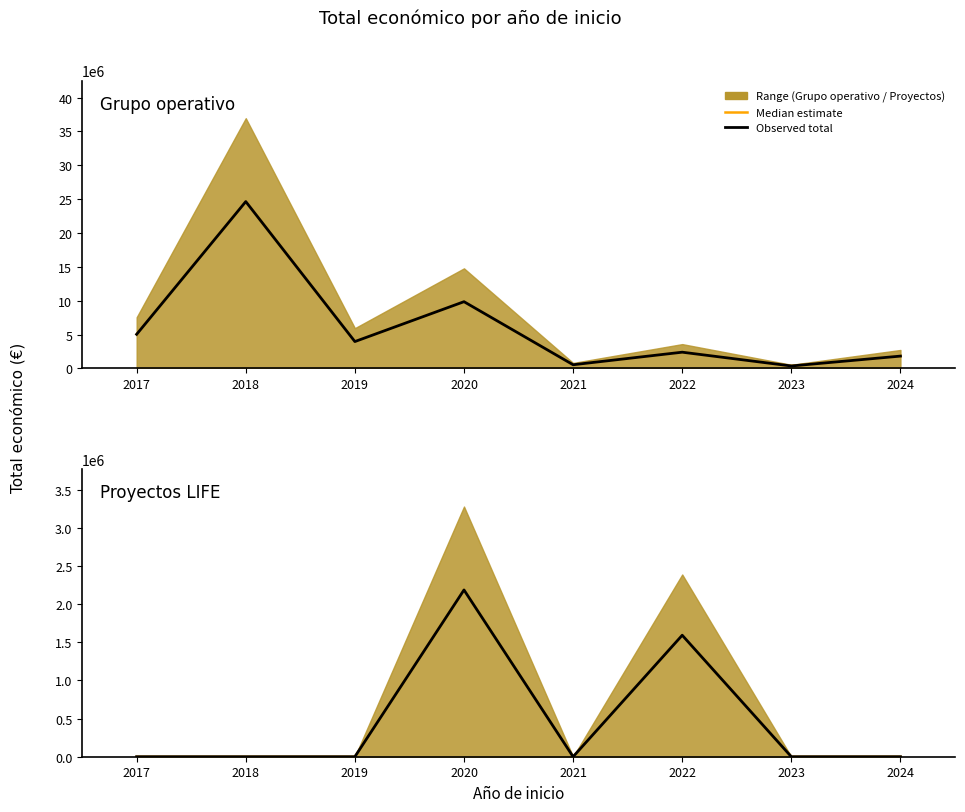

In Proyectos LIFE (observed), how many points are lower than both neighbors (excluding endpoints)?

1